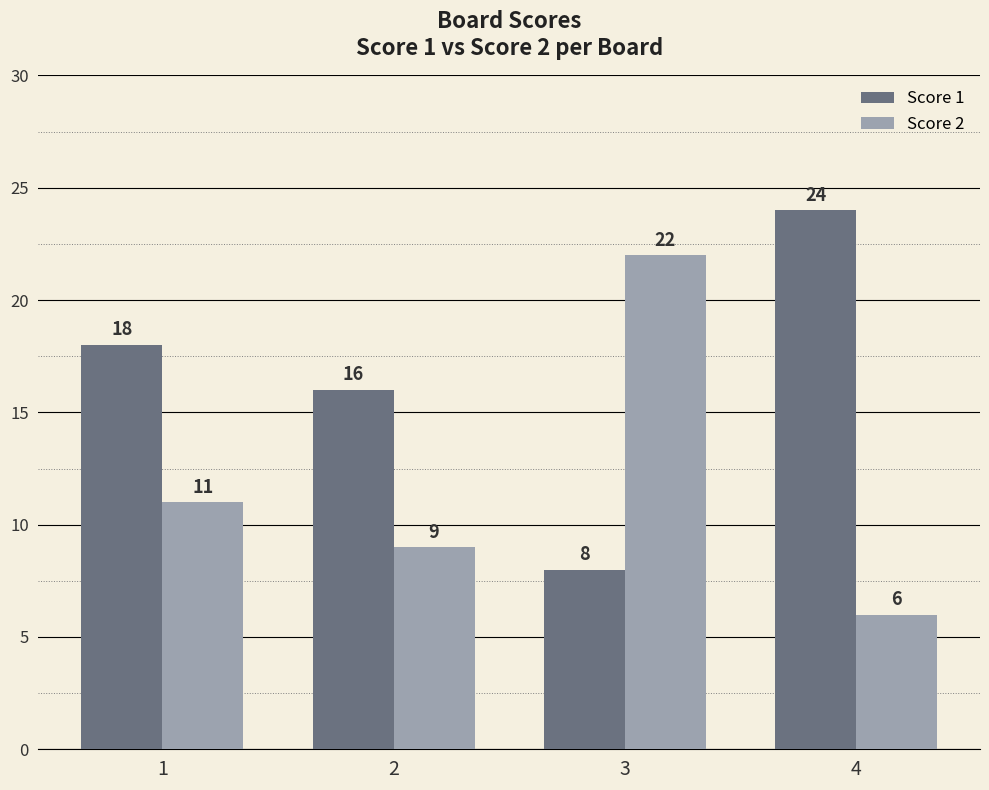

How many groups of bars are there?

4